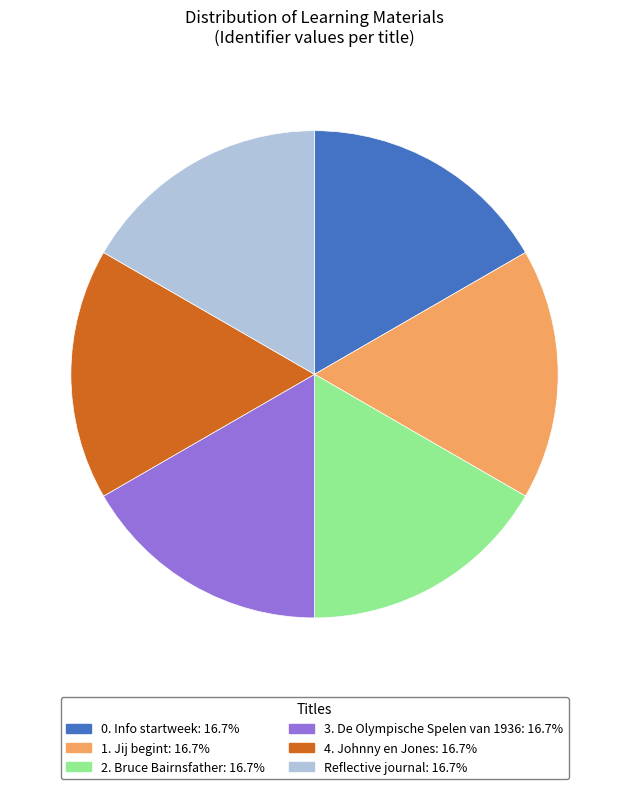

Approximately how many times larger is the value at Reflective journal compared to 3. De Olympische Spelen van 1936?

1.0